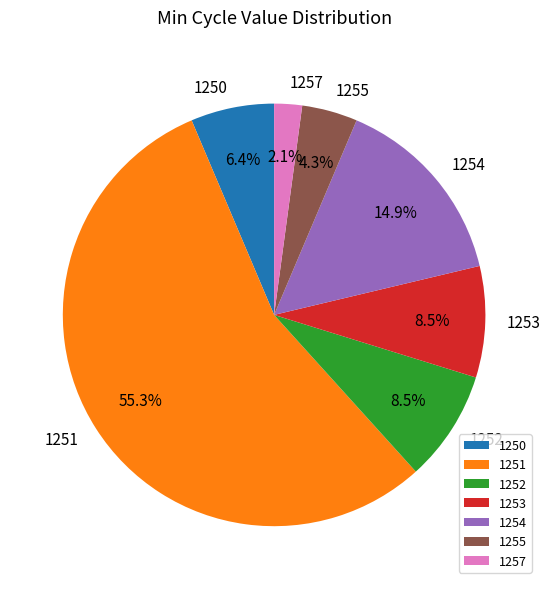

Combined, do 1253 and 1255 account for over 50%?

No